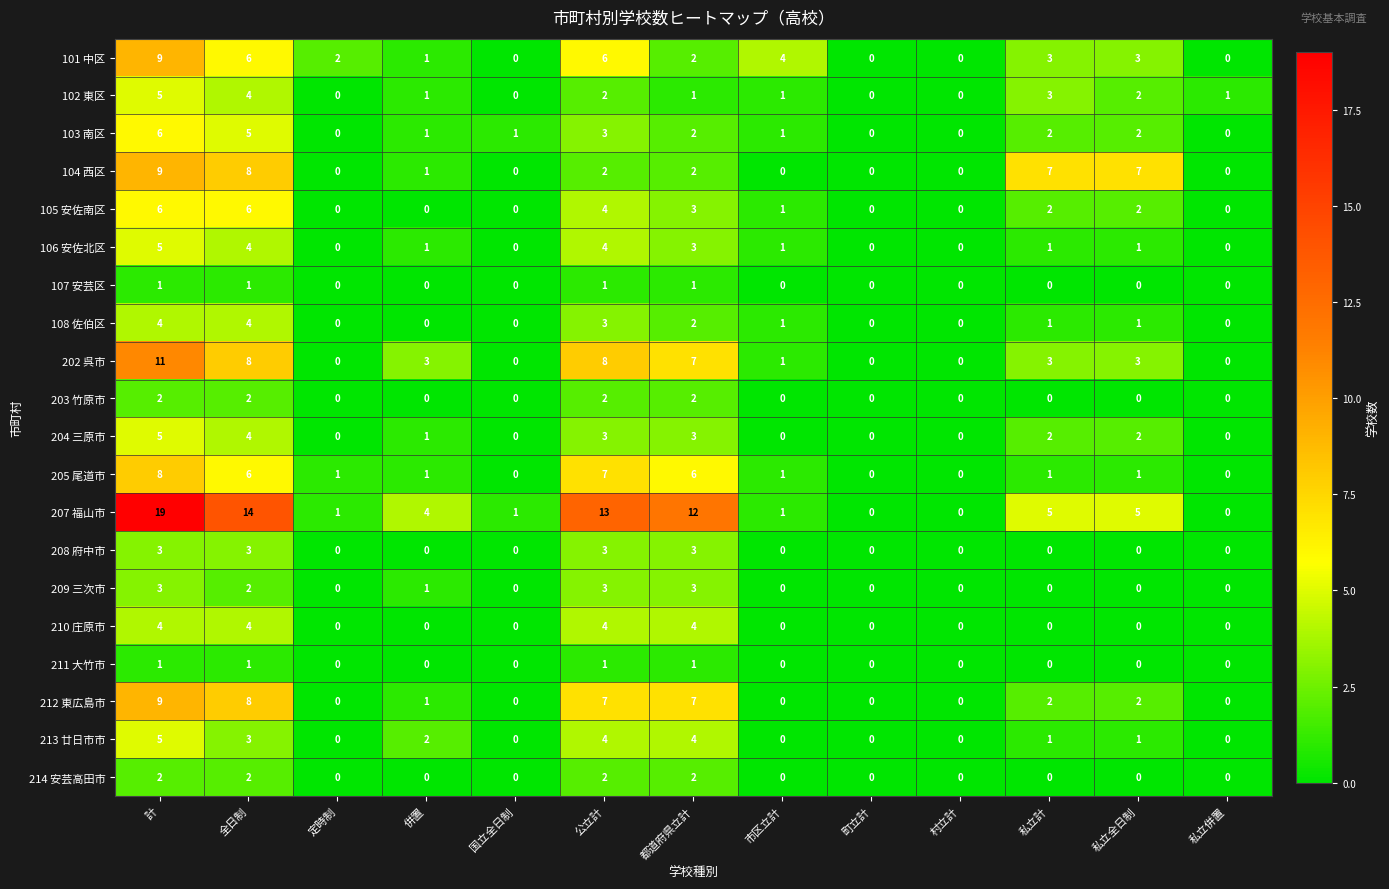

How many categories are shown in the chart?

13